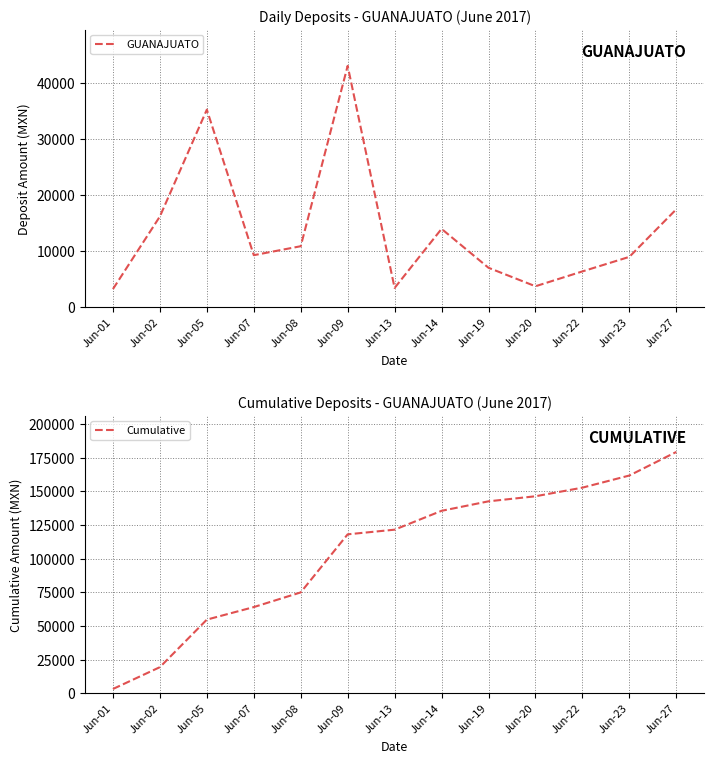

At which category does the chart reach its minimum across all series?

Jun-01